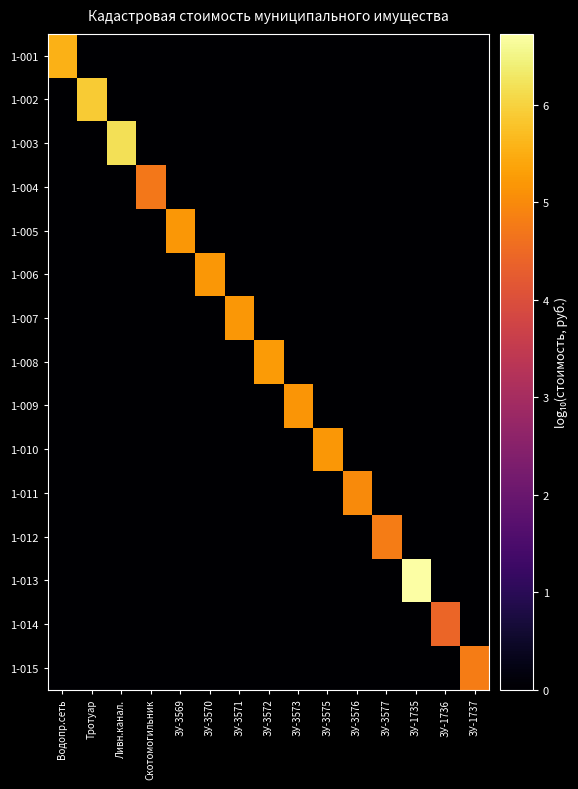

At which category is the sum across all series the highest?

ЗУ-1735